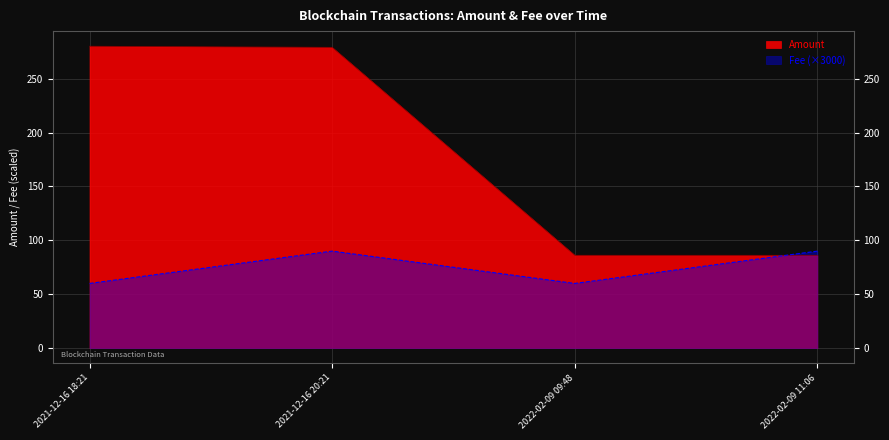

What is the maximum value for Amount?

280.2